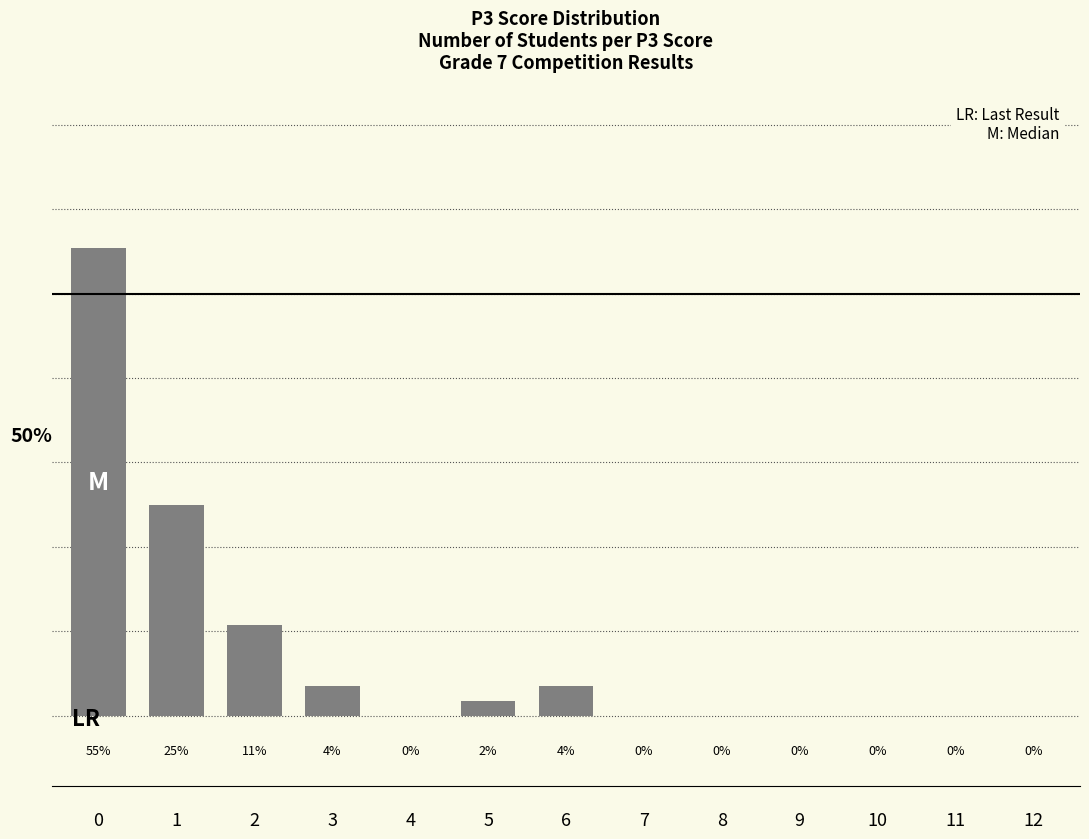

Reading left to right, what are all the values shown in this chart?

55.4	25.0	10.7	3.6	0.0	1.8	3.6	0.0	0.0	0.0	0.0	0.0	0.0